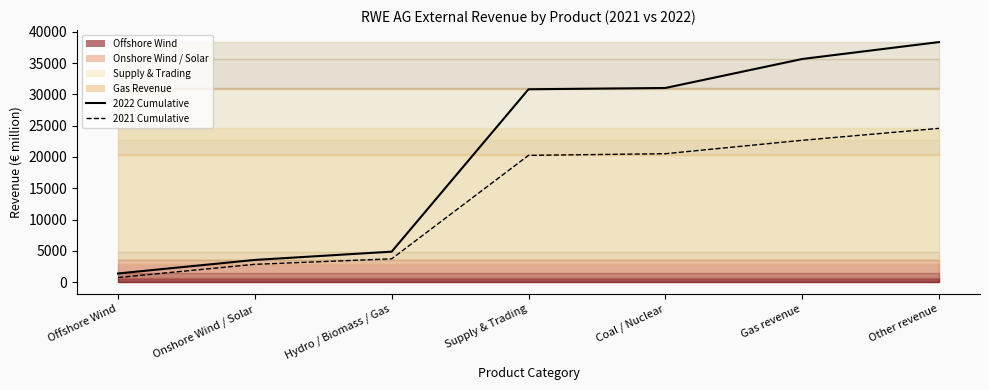

At Hydro / Biomass / Gas, list the series in order from largest to smallest.

2022 Total, 2021 Total